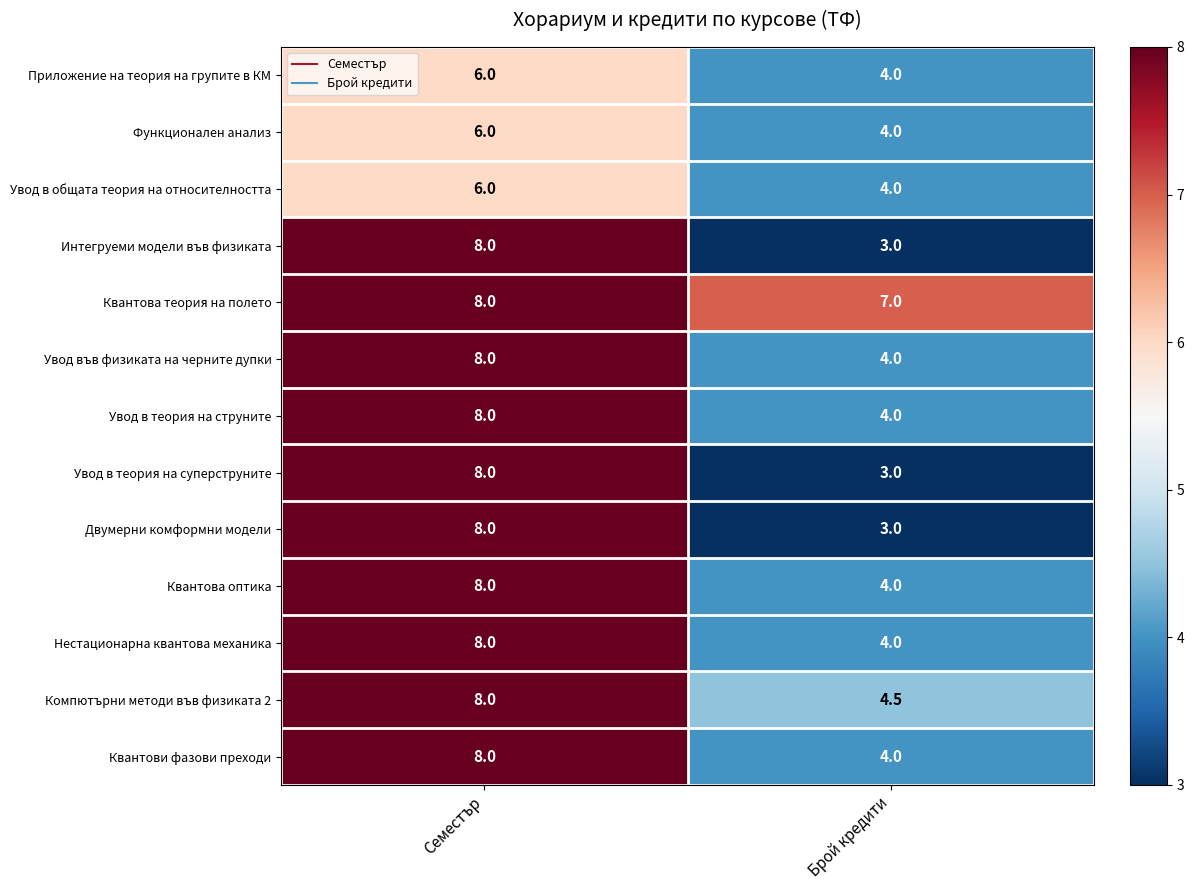

What is the spread (max minus min) of values at Брой кредити?

4.0